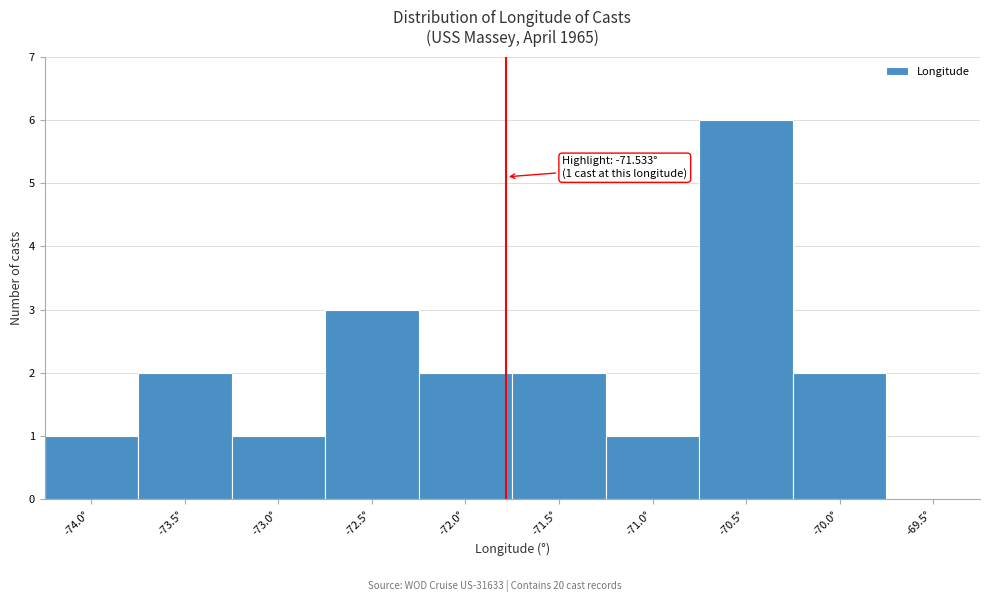

Reading right to left, what are all the values shown in this chart?

-69.5°=0	-70.0°=2	-70.5°=6	-71.0°=1	-71.5°=2	-72.0°=2	-72.5°=3	-73.0°=1	-73.5°=2	-74.0°=1